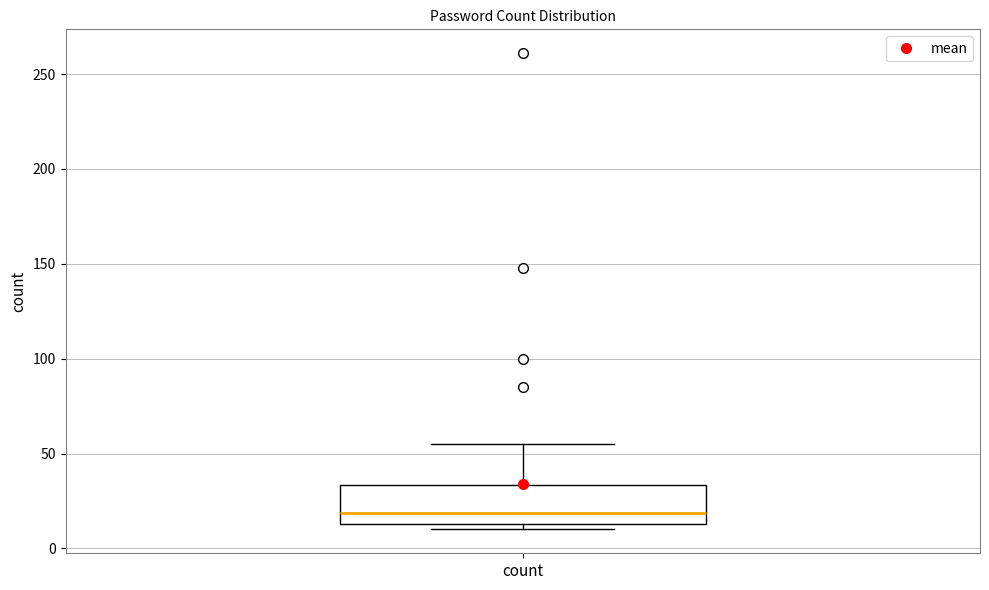

Transcribe this box plot: give where the median line is, the range the box spans, and where the two whiskers end, as read against the y-axis. The values are not printed on the chart, so give them approximately, as read against the axis.

median 20, box 15 to 35, whiskers 10 to 55